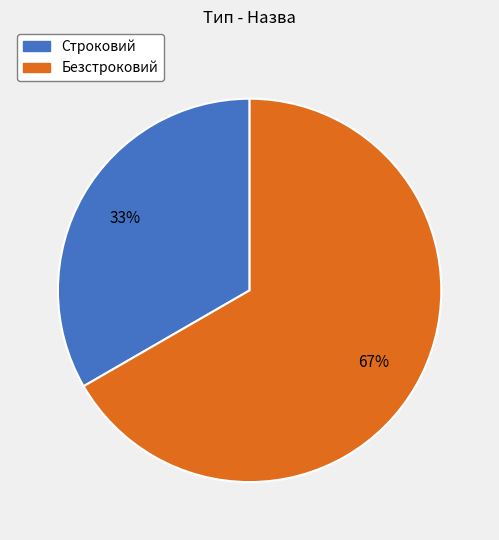

Which has a higher value, Строковий or Безстроковий?

Безстроковий